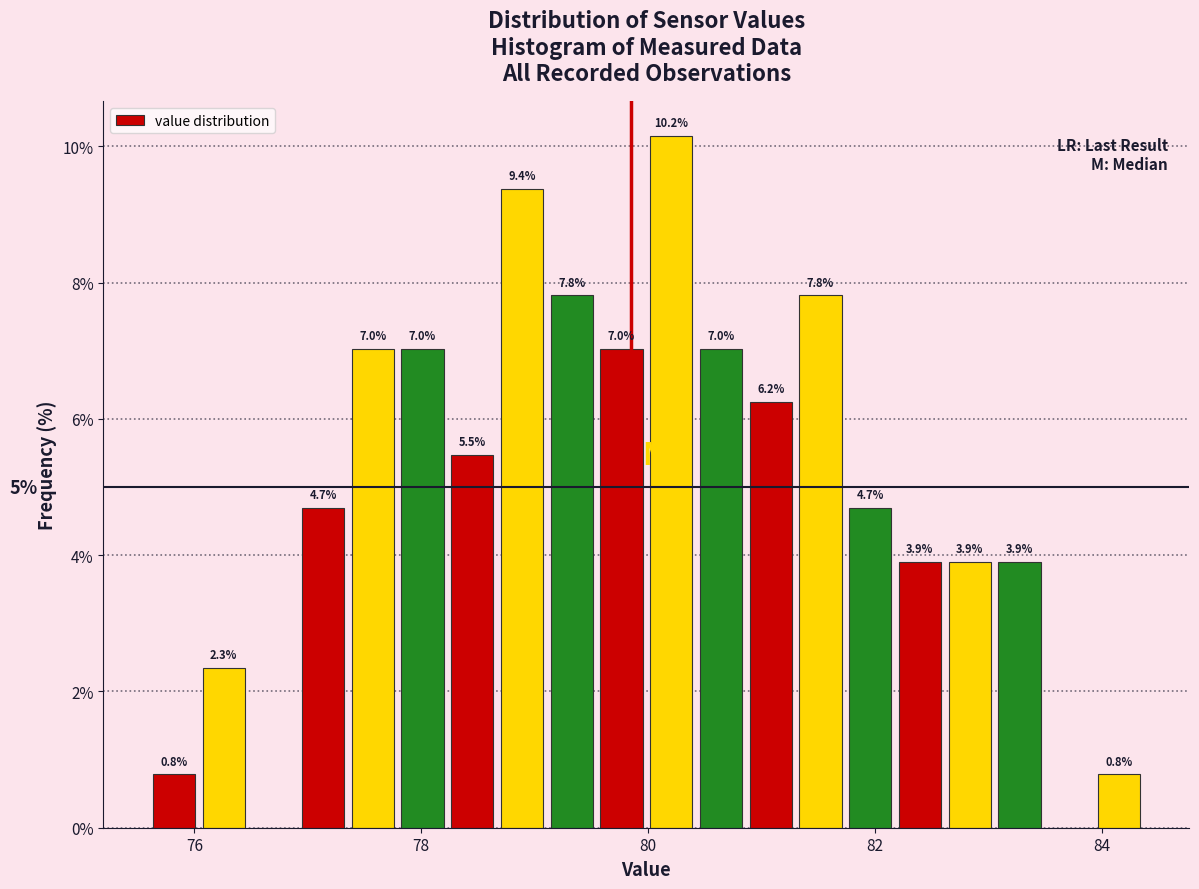

Read against the x-axis, roughly where is the centre of the tallest bar?

80.2